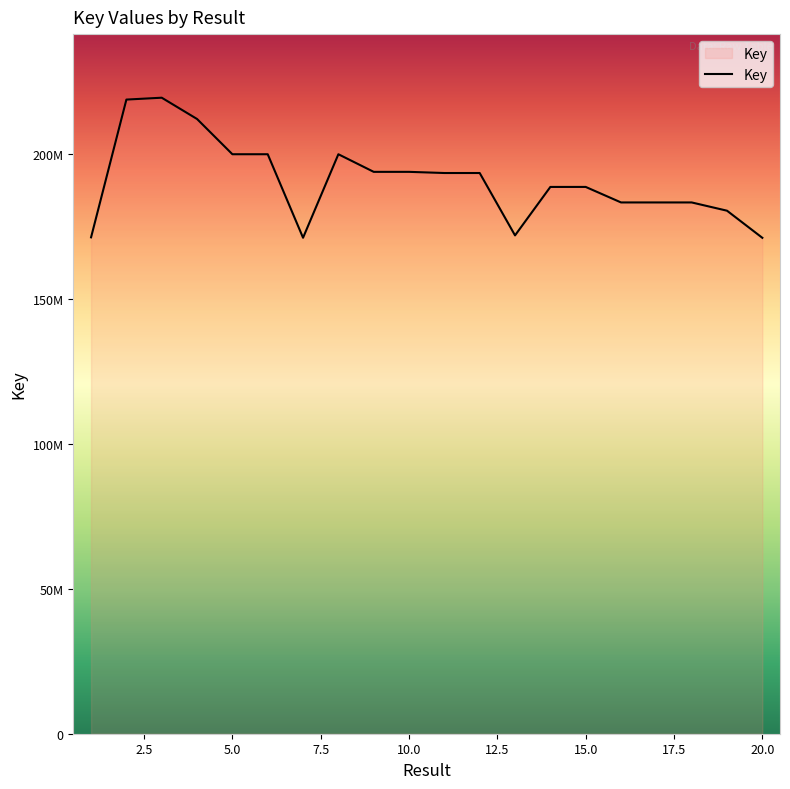

List the labels in order of value, largest first.

3, 2, 4, 6, 5, 8, 10, 9, 11, 12, 15, 14, 16, 18, 17, 19, 13, 1, 7, 20